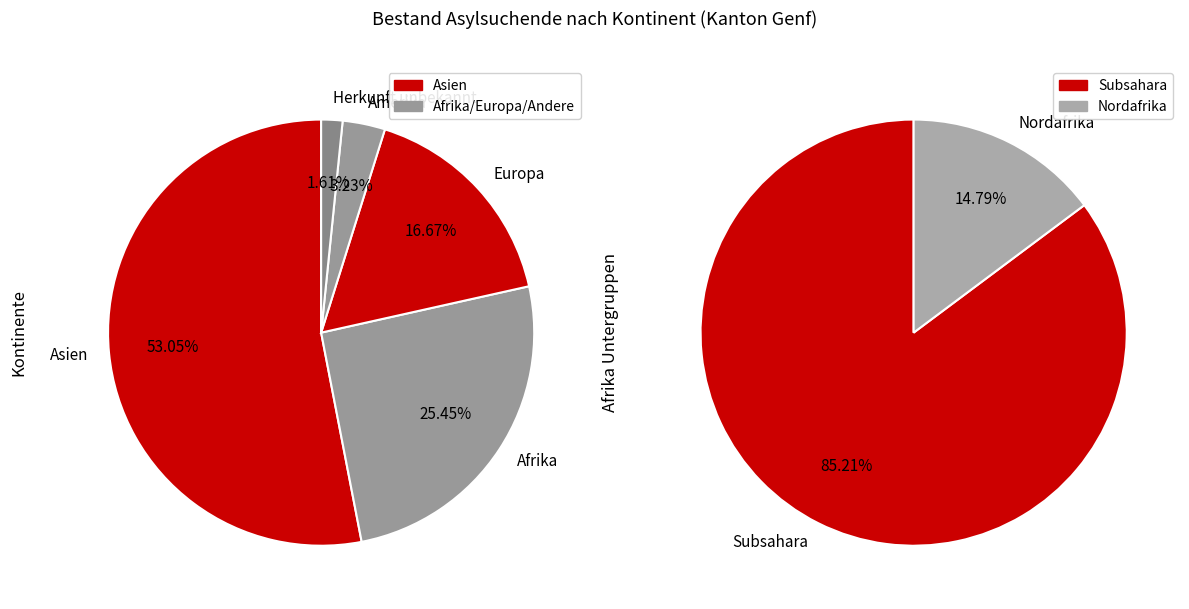

How many segments does this pie chart have?

5